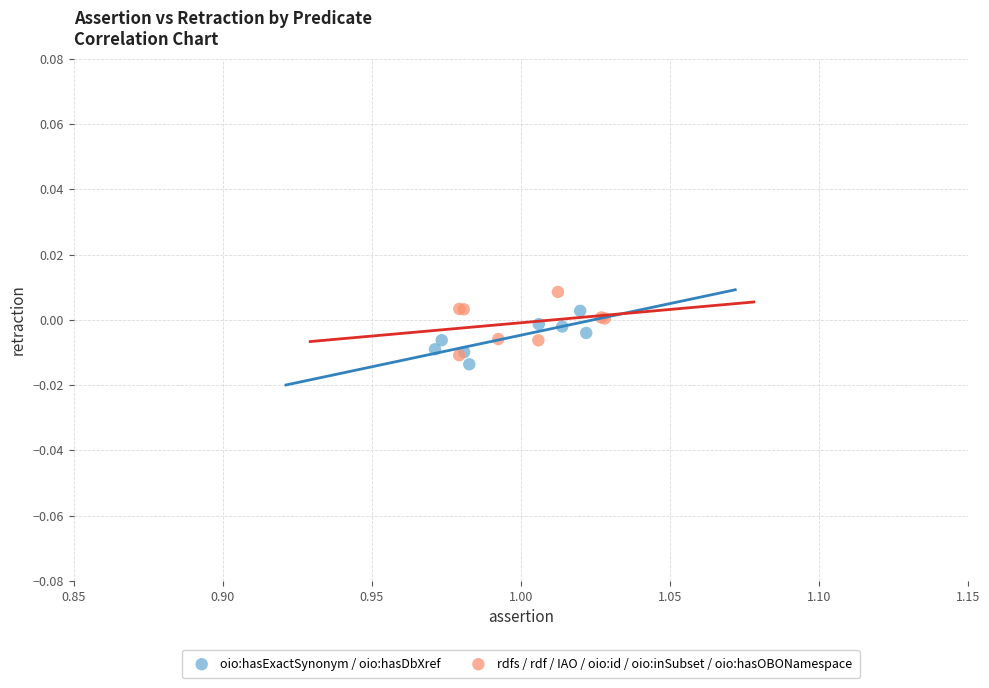

Which series has the largest Y range (max minus min)?

rdfs / rdf / IAO / oio:id / oio:inSubset / oio:hasOBONamespace